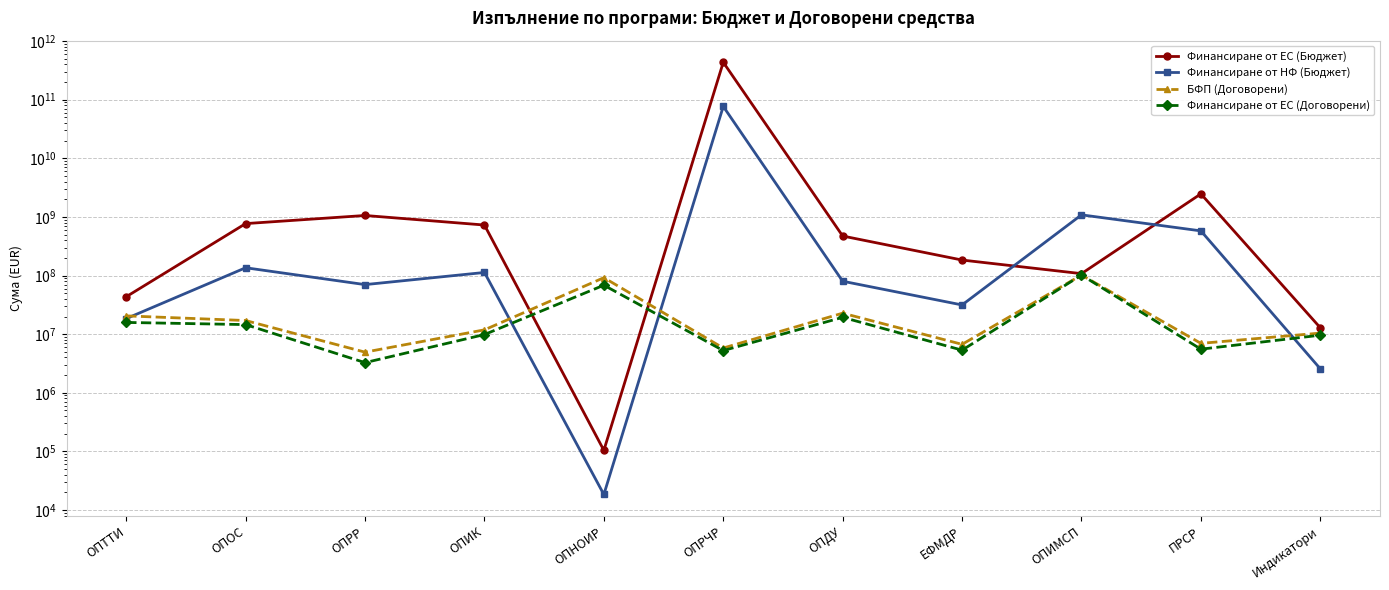

The value of БФП (Договорени) at Индикатори is 5451652.8. True or false?

False